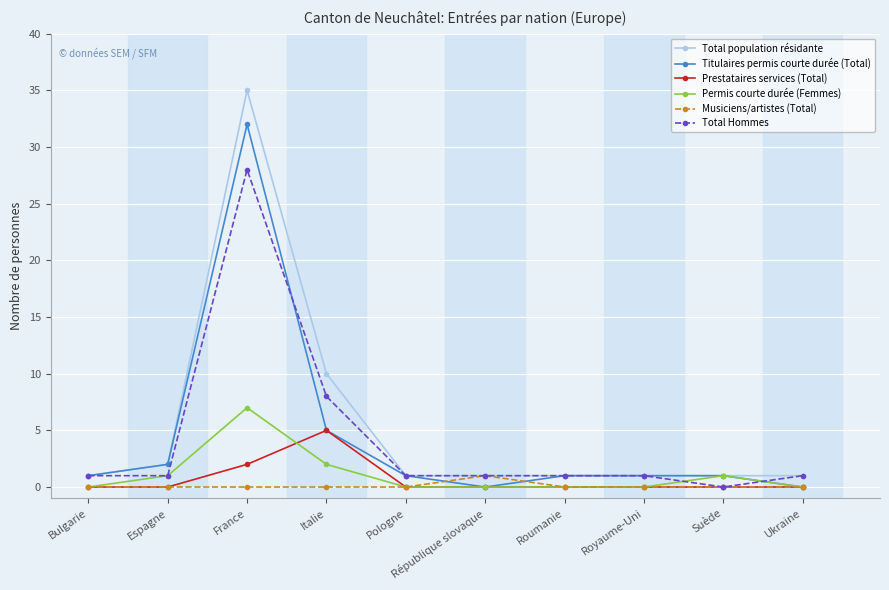

At how many categories does at least one series exceed 22?

1